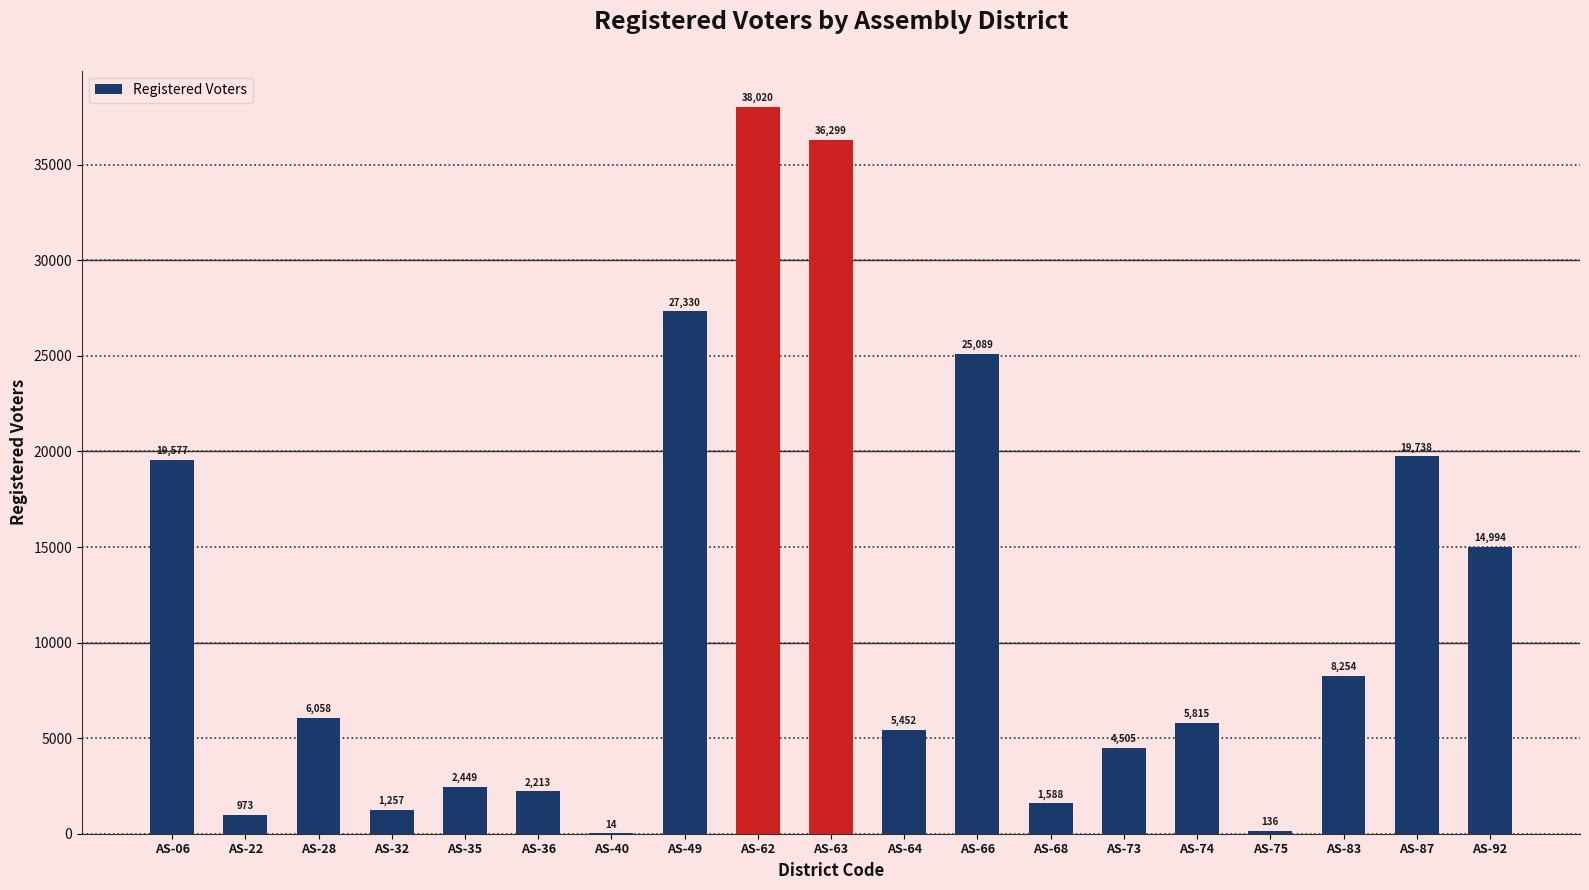

What is the maximum value shown in the chart?

38020